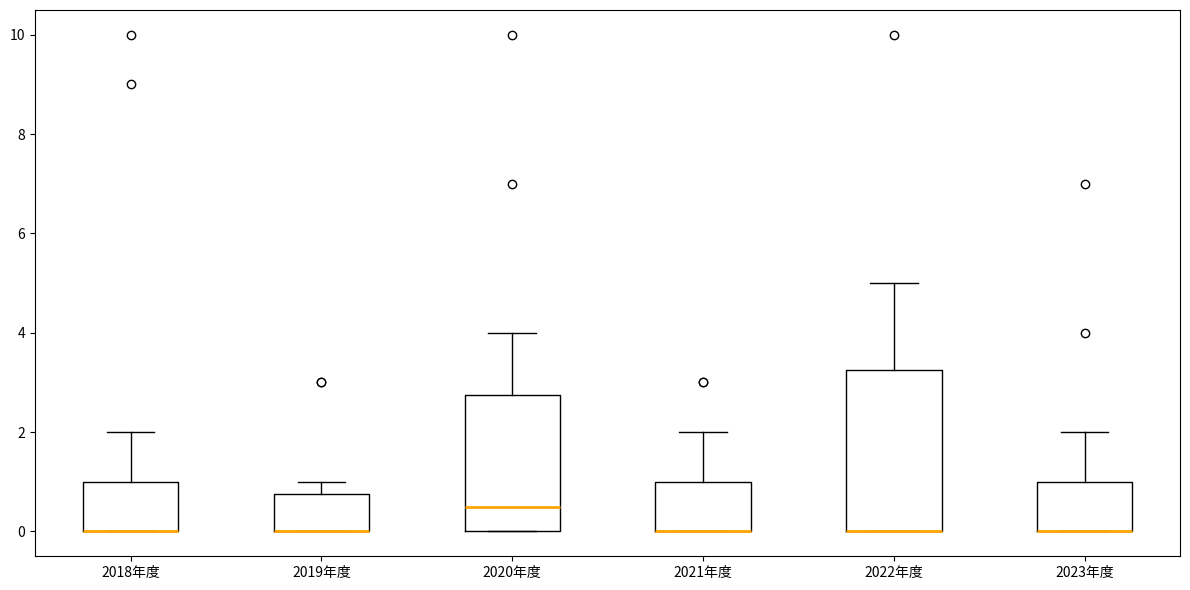

Which box is the tallest, from its lower edge to its upper edge?

2022年度